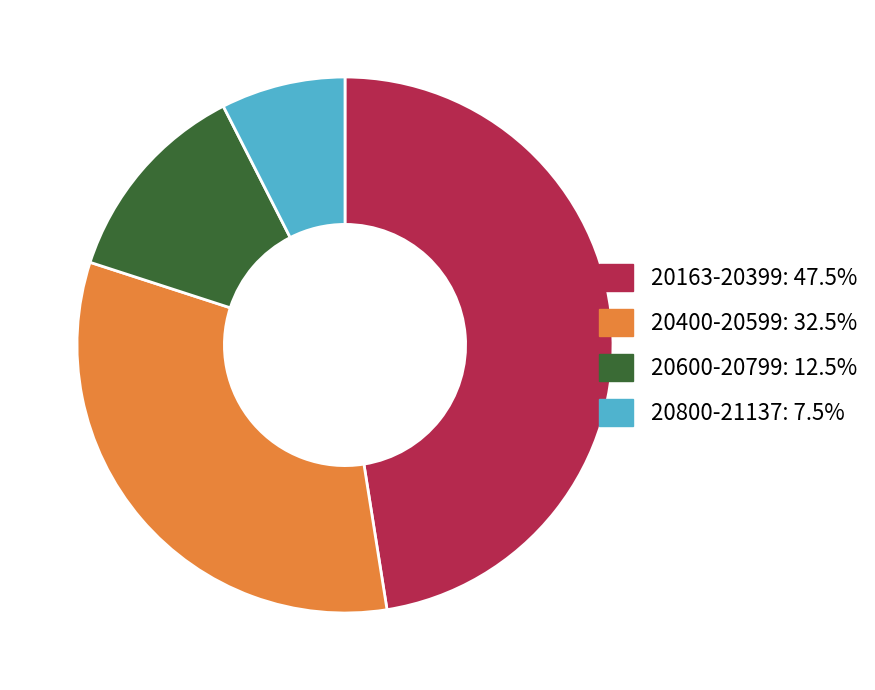

Is there any slice that represents more than half of the pie?

No